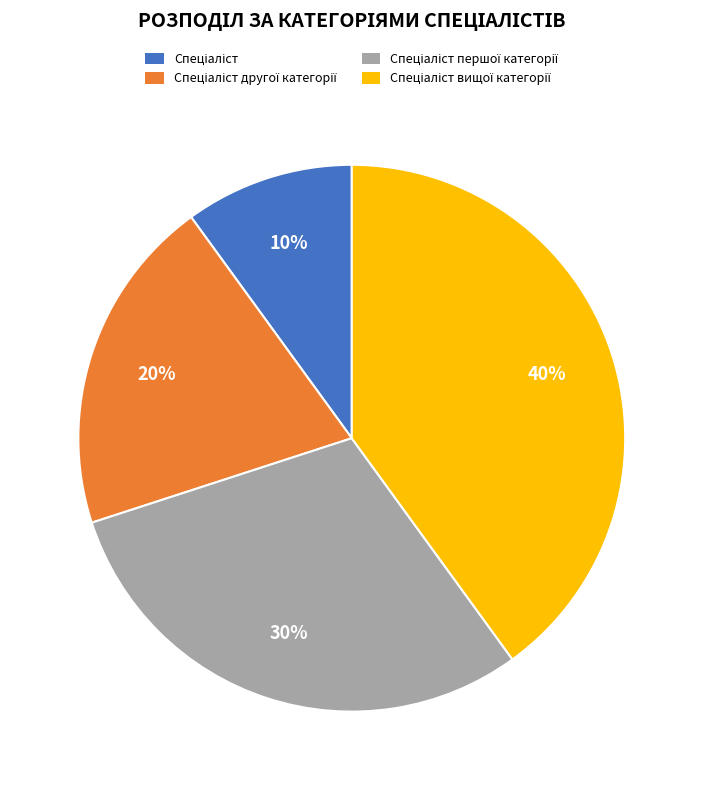

Does any single category account for the majority?

No